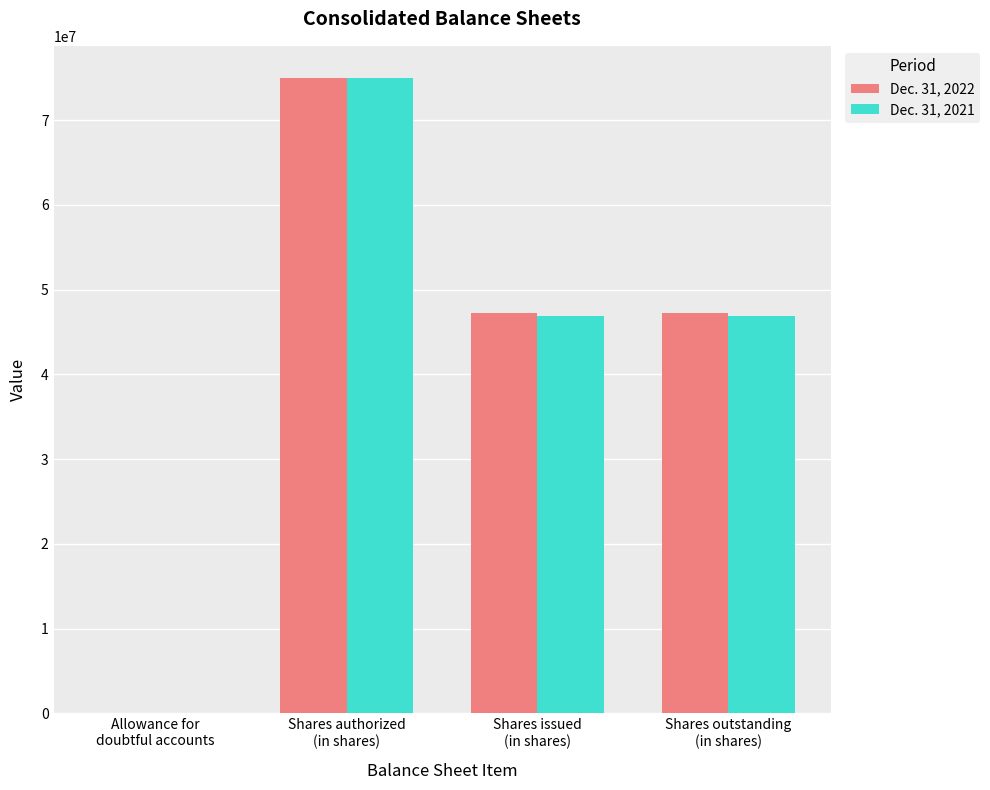

Is the value of Dec. 31, 2021 at Shares issued
(in shares) greater than the value of Dec. 31, 2022 at Shares authorized
(in shares)?

No